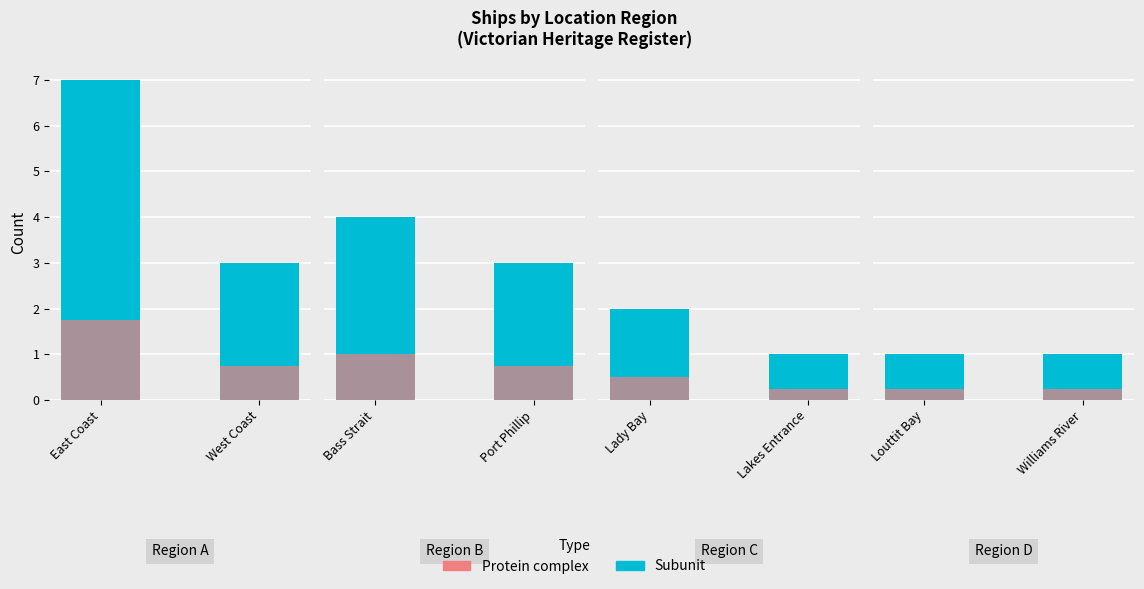

Between Louttit Bay and Williams River, which series saw the biggest shift?

Subunit